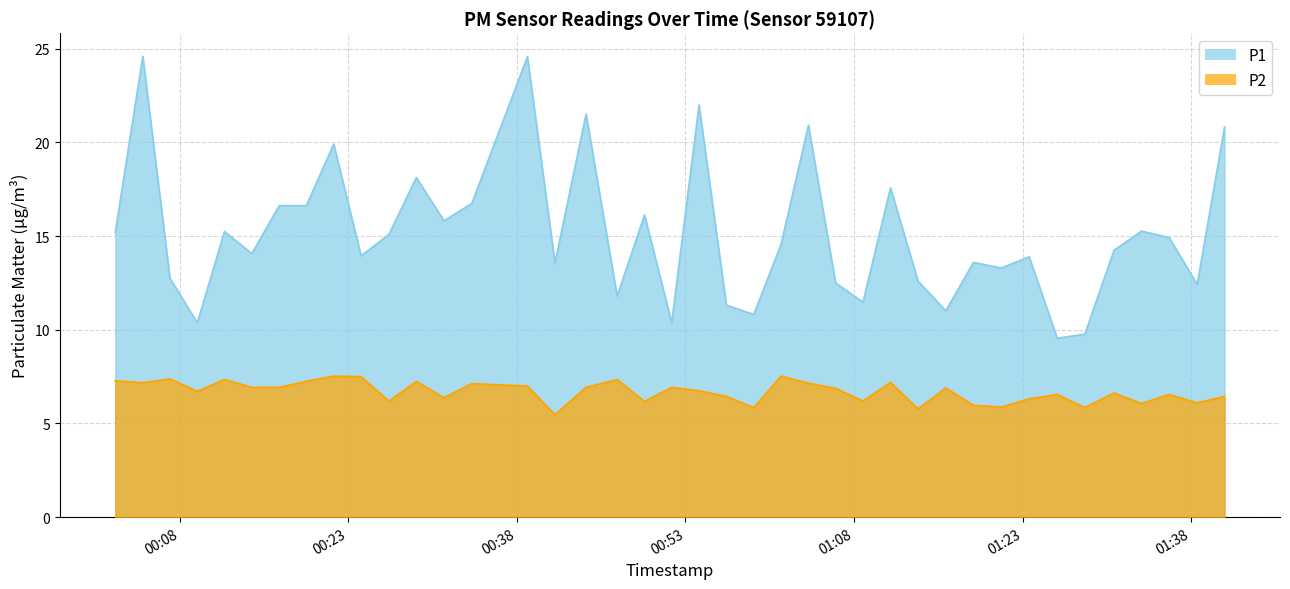

Where does the P2 series first go above 6?

2022-11-25T00:02:17